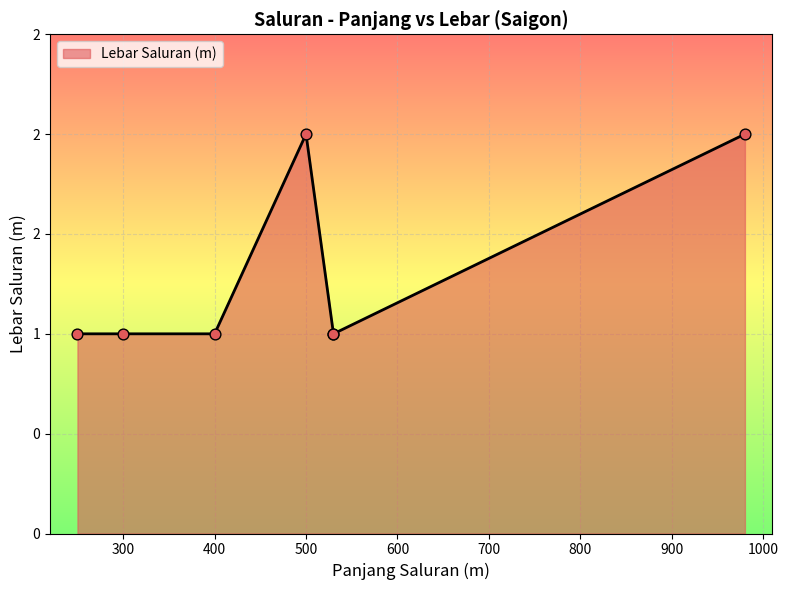

Between 530 and 980, which is larger?

980